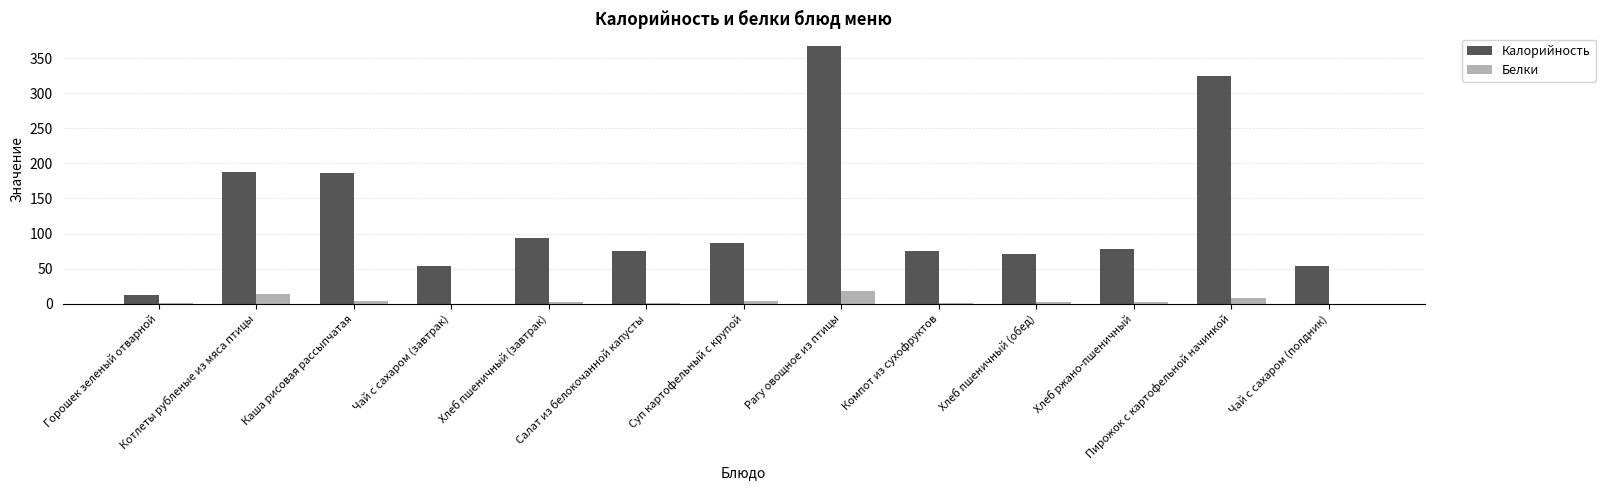

How many series are shown in this chart?

2